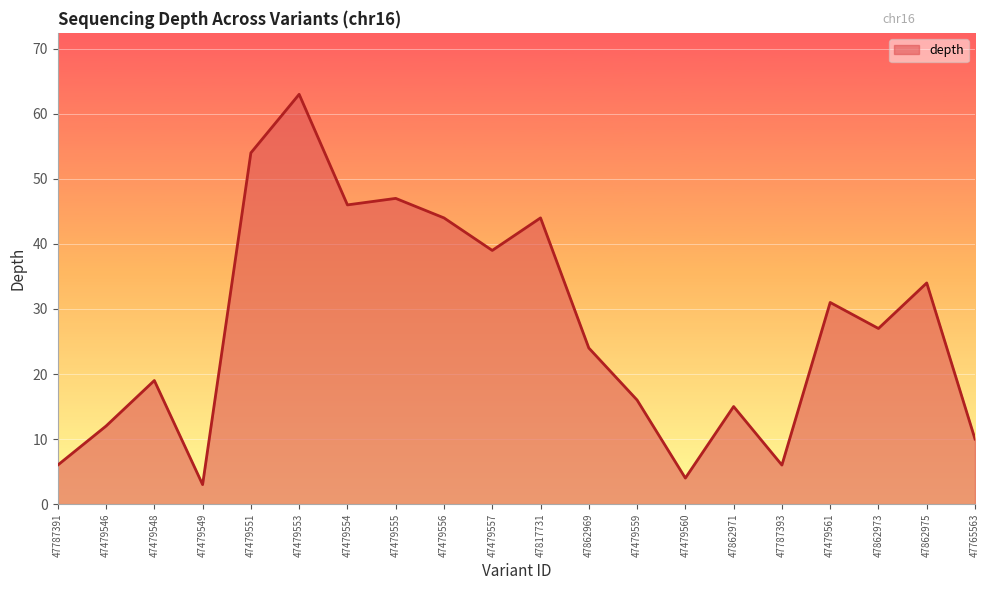

Reading right to left, transcribe all the data shown in this chart.

47765563=10	47862975=34	47862973=27	47479561=31	47787393=6	47862971=15	47479560=4	47479559=16	47862969=24	47817731=44	47479557=39	47479556=44	47479555=47	47479554=46	47479553=63	47479551=54	47479549=3	47479548=19	47479546=12	47787391=6